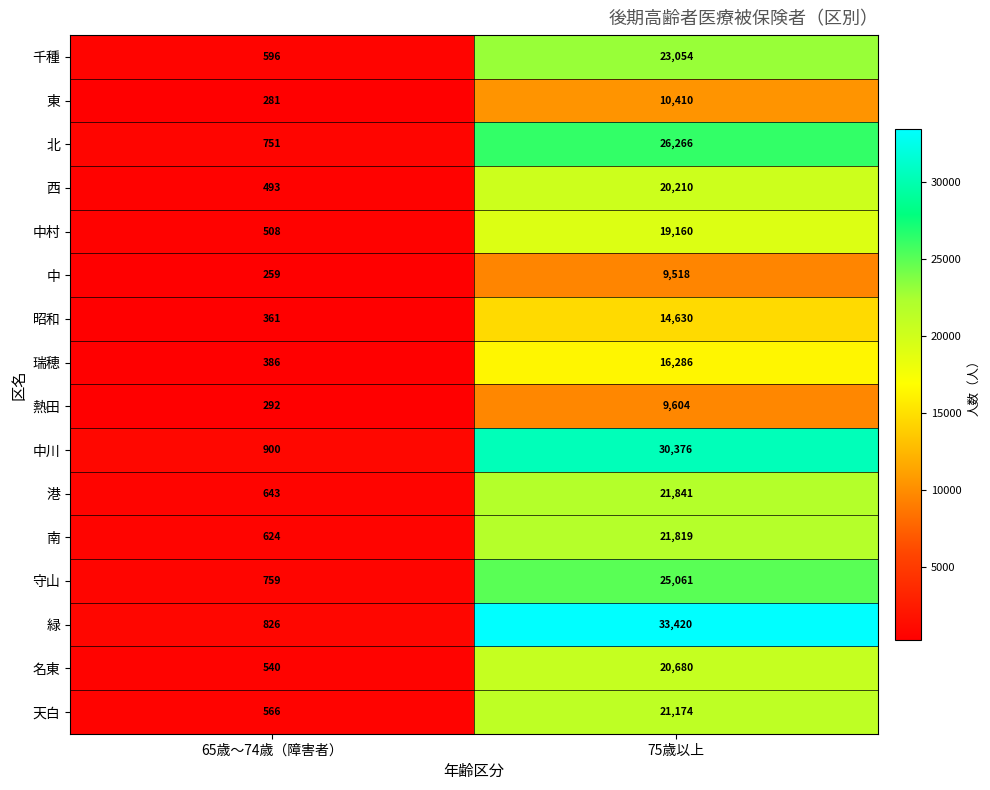

What is the difference between the 熱田 values at 75歳以上 and 65歳～74歳（障害者）?

9312